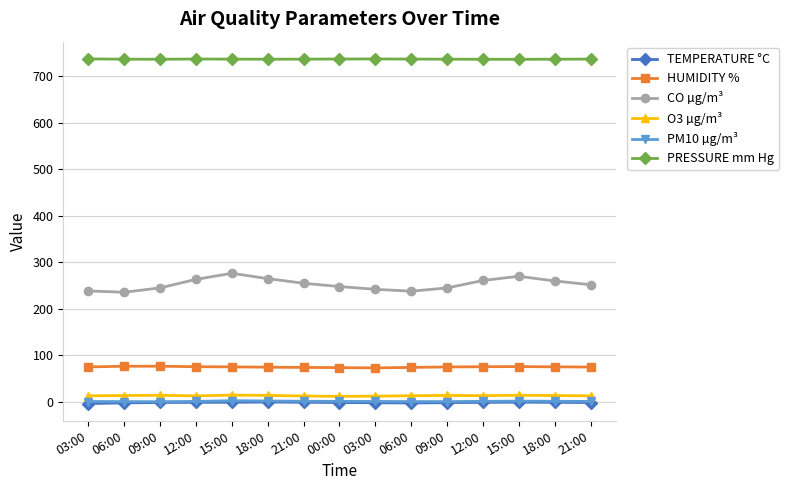

What is the difference between the maximum and minimum values in the TEMPERATURE °C series?

3.2